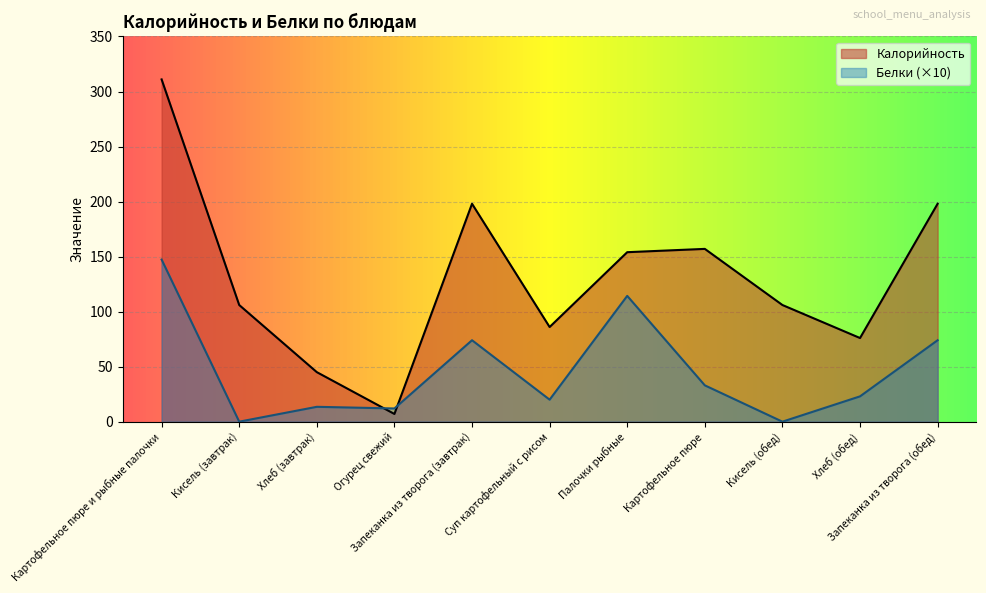

List the series in order of their overall mean, highest first.

Калорийность, Белки (×10)